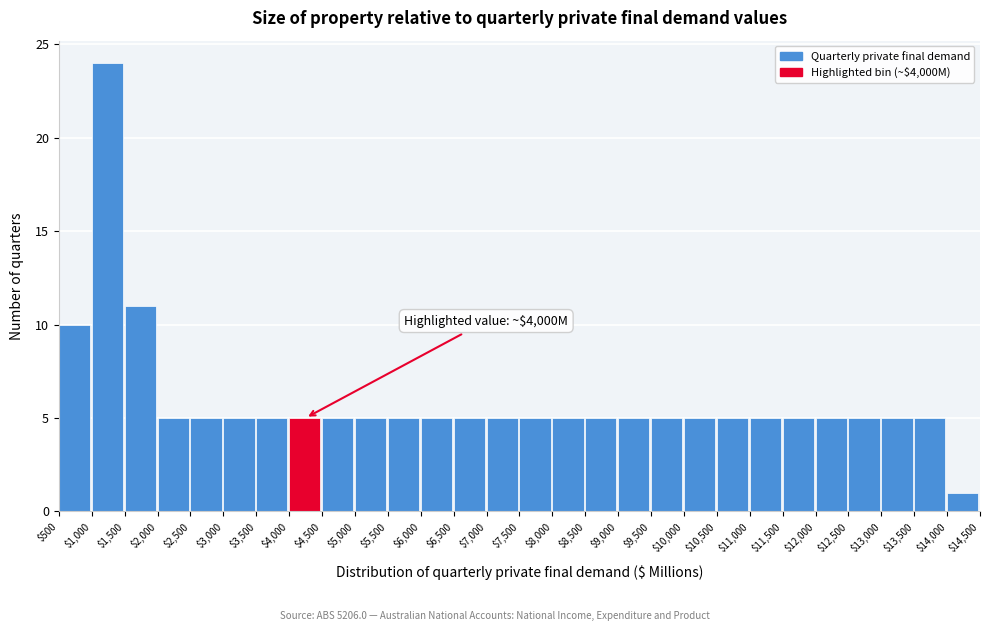

Which range on the x-axis has the tallest bar?

$1,000 to $1,500